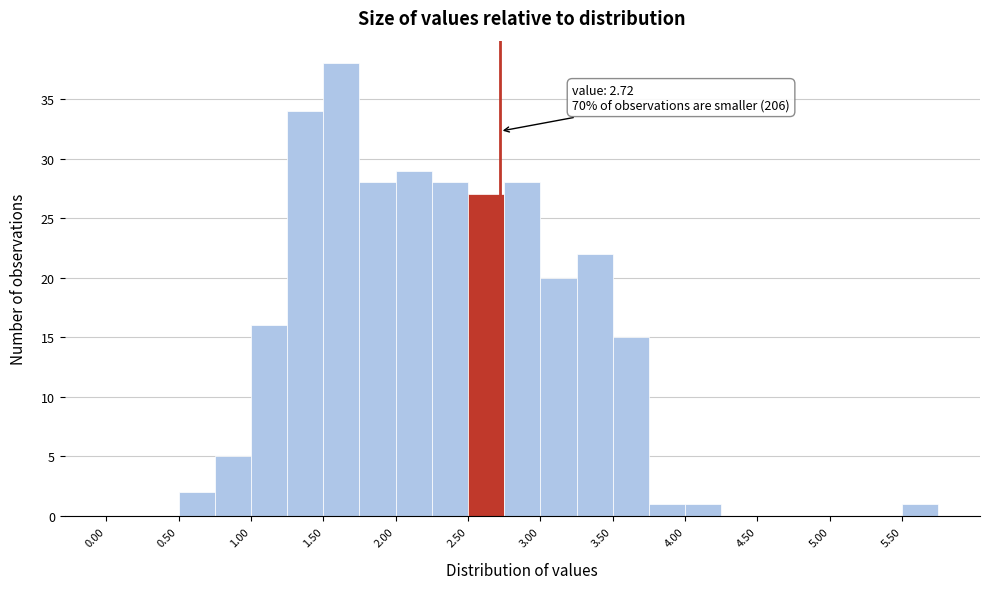

Over which range of the x-axis is the bar tallest?

1.50 to 1.75